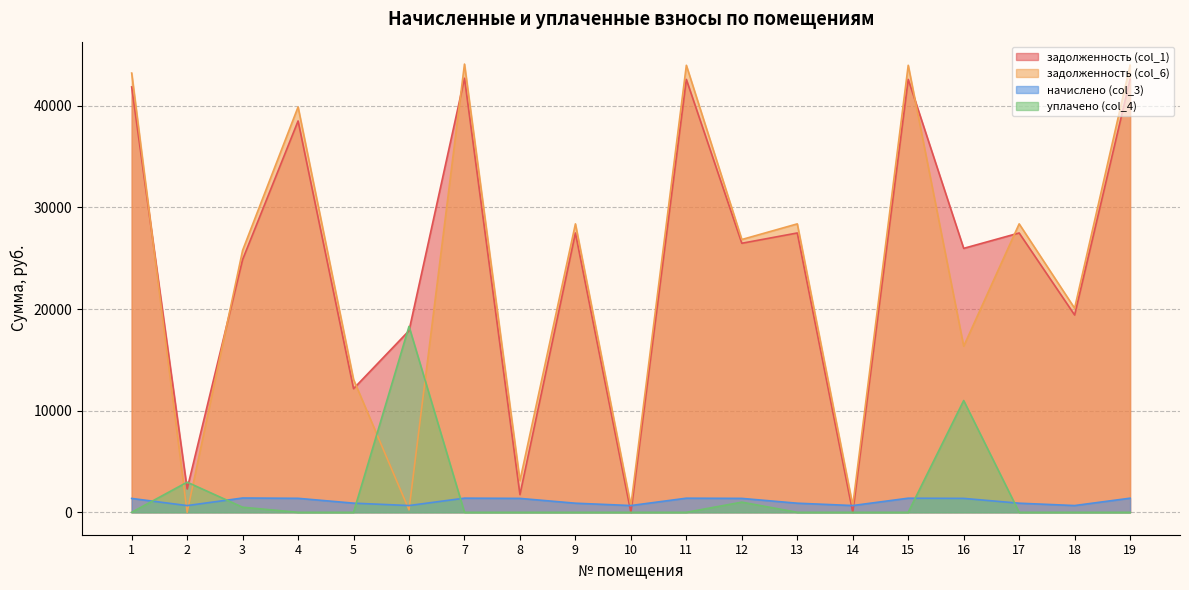

Which series has the largest total across all categories?

задолженность (col_1)